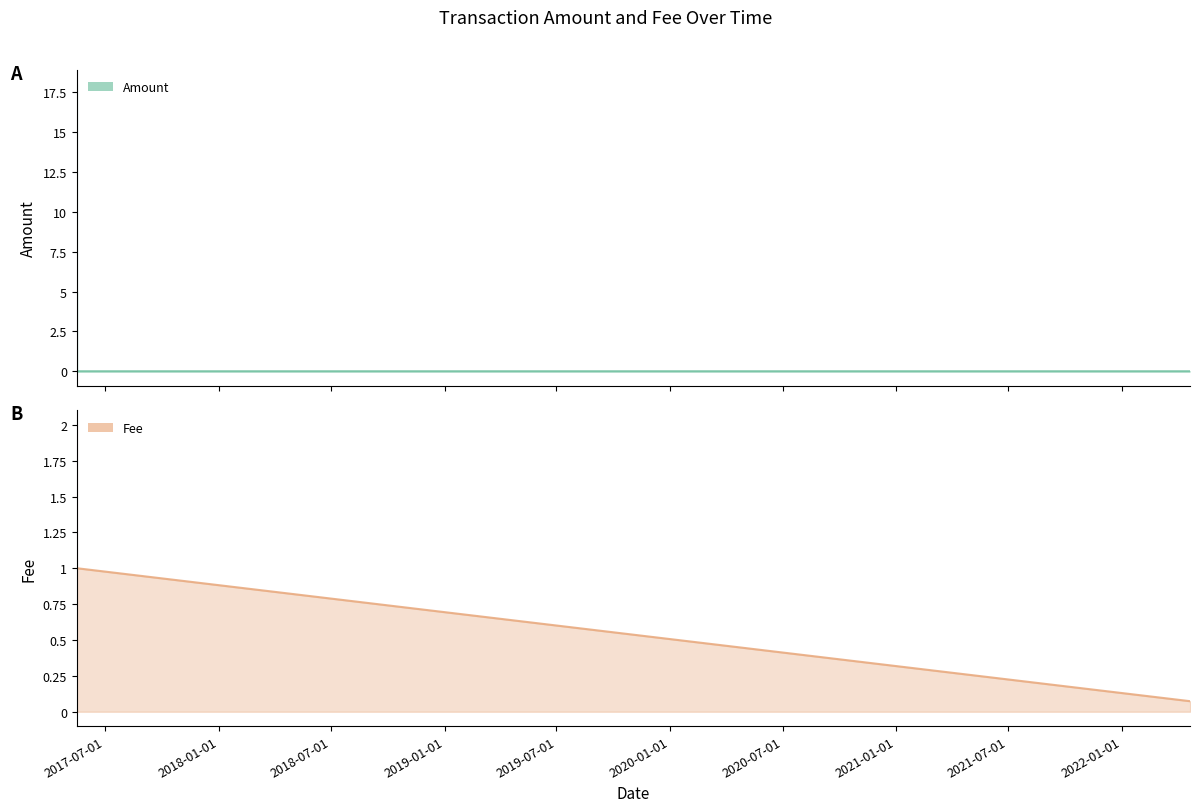

Reading left to right, list all the values displayed in this chart.

Amount: 2017-05-15 23:43:31=2.0	2017-05-16 01:50:31=0.0	2017-05-16 01:50:31=0.0	2017-05-16 01:56:31=18.0	2017-05-16 01:57:18=0.0	2017-05-16 02:42:10=0.0	2017-05-16 04:37:18=5.0	2017-05-16 04:43:26=0.0	2017-05-16 11:54:19=0.0	2017-05-16 11:58:53=0.0	2022-04-21 02:18:03=0.0
Fee: 2017-05-15 23:43:31=1.0	2017-05-16 01:50:31=1.0	2017-05-16 01:50:31=1.0	2017-05-16 01:56:31=2.0	2017-05-16 01:57:18=0.0	2017-05-16 02:42:10=1.0	2017-05-16 04:37:18=1.0	2017-05-16 04:43:26=1.0	2017-05-16 11:54:19=1.0	2017-05-16 11:58:53=1.0	2022-04-21 02:18:03=0.1